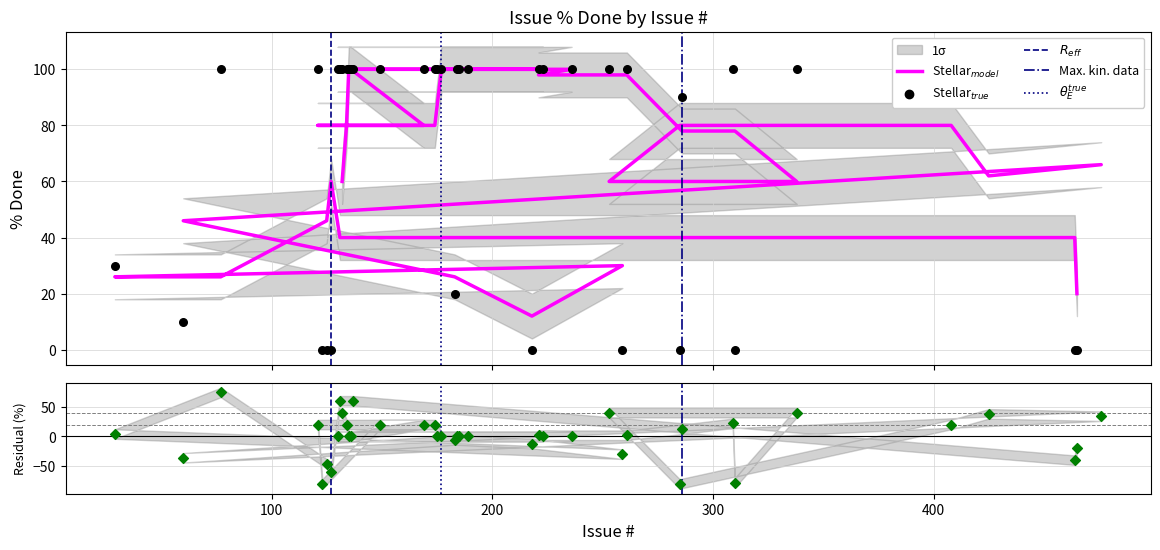

Between 464 and 218, which is larger?

464